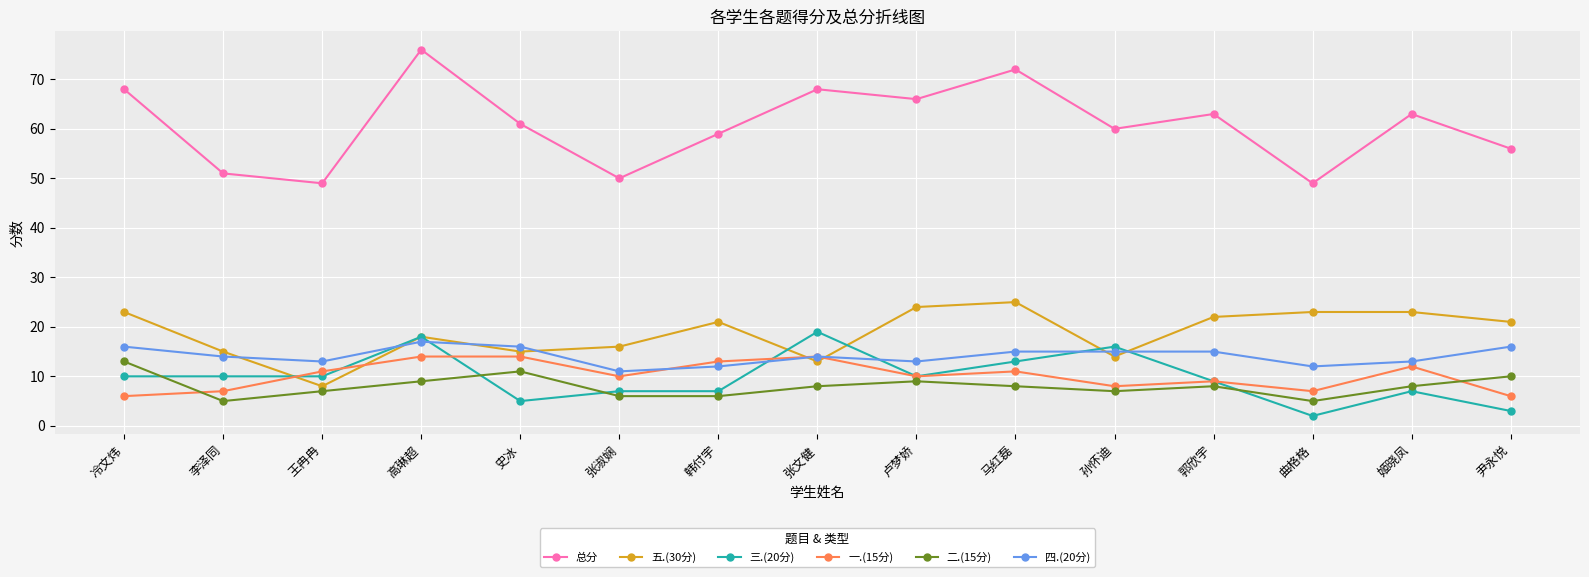

What is the spread (max minus min) of values at 张淑娴?

44